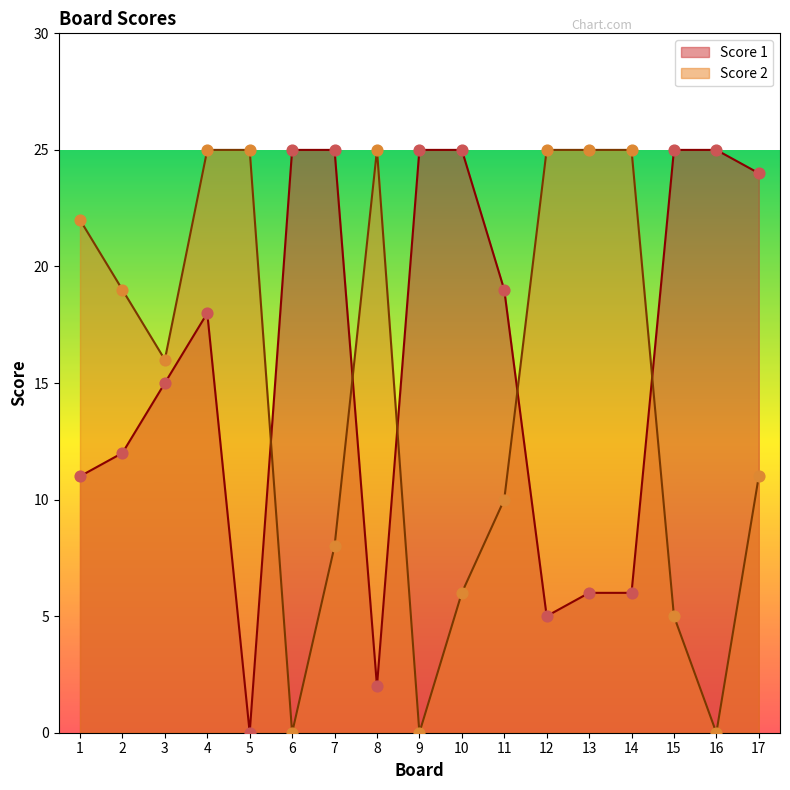

Which series has the largest total across all categories?

Score 1